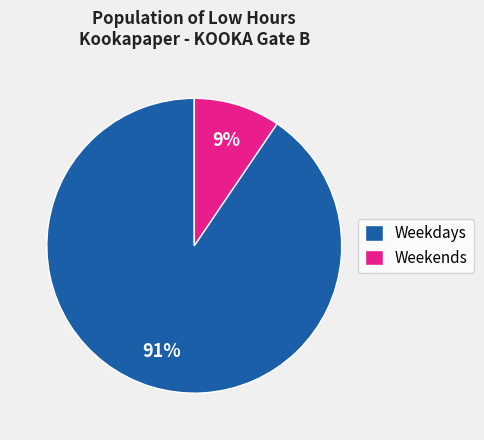

Is it true that Weekends is 9% of the pie?

True